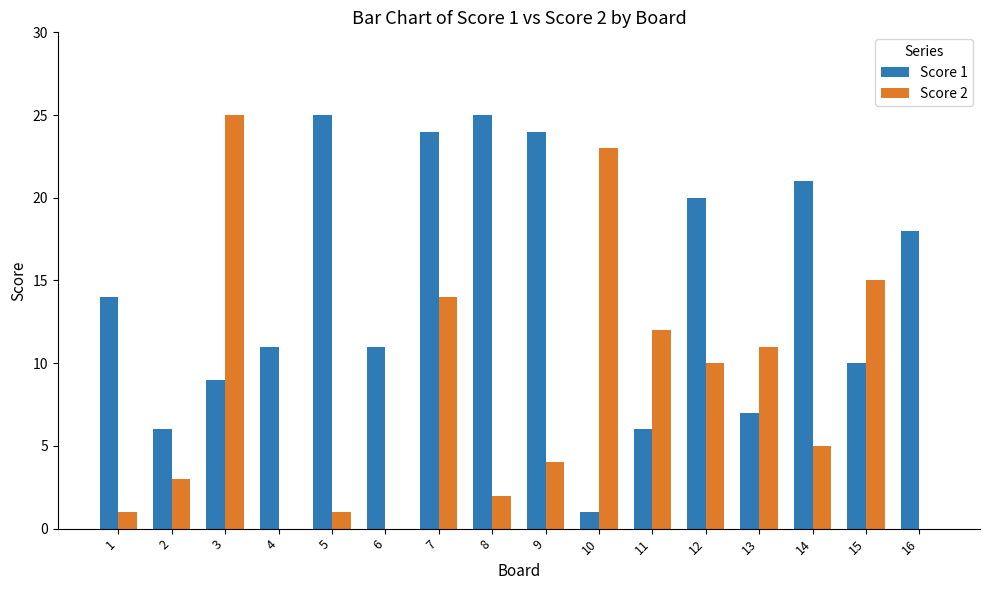

Between 4 and 13, which series saw the biggest shift?

Score 2